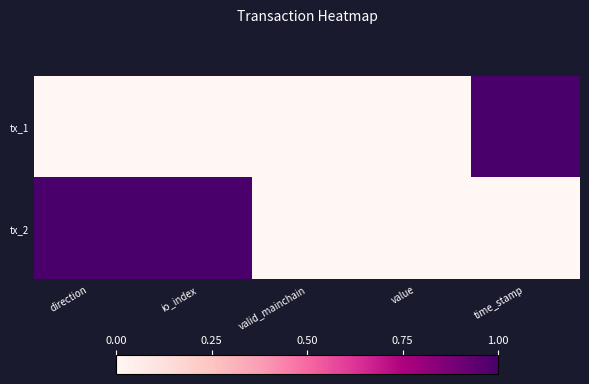

Between direction and time_stamp, which series saw the biggest shift?

tx_1